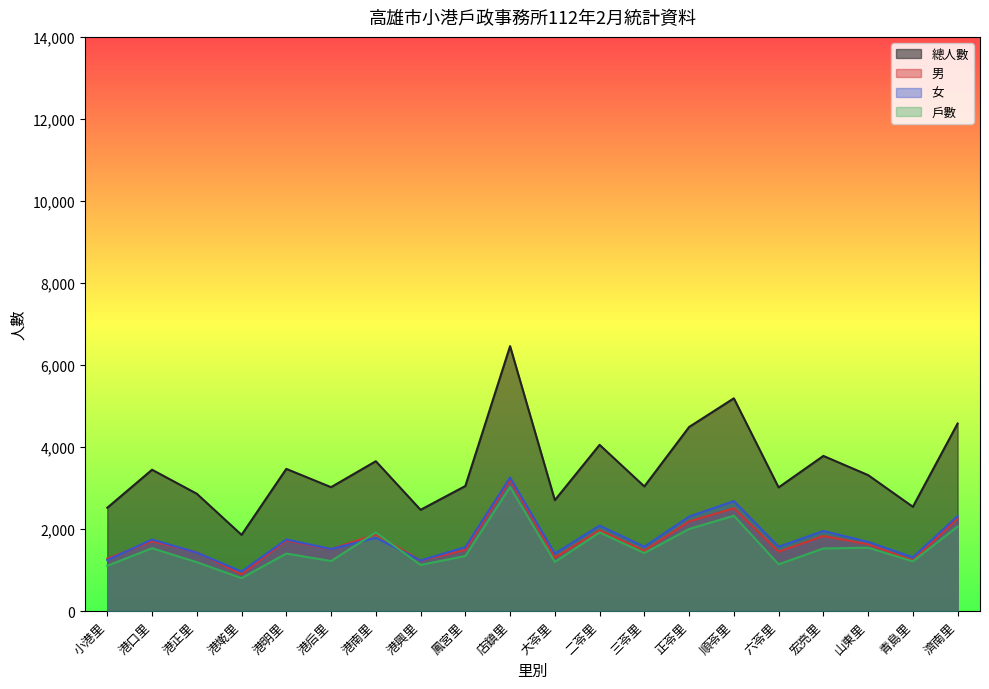

Rank the categories by 總人數 value from highest to lowest.

店鎮里, 順苓里, 濟南里, 正苓里, 二苓里, 宏亮里, 港南里, 港明里, 港口里, 山東里, 鳳宮里, 三苓里, 港后里, 六苓里, 港正里, 大苓里, 青島里, 小港里, 港興里, 港墘里